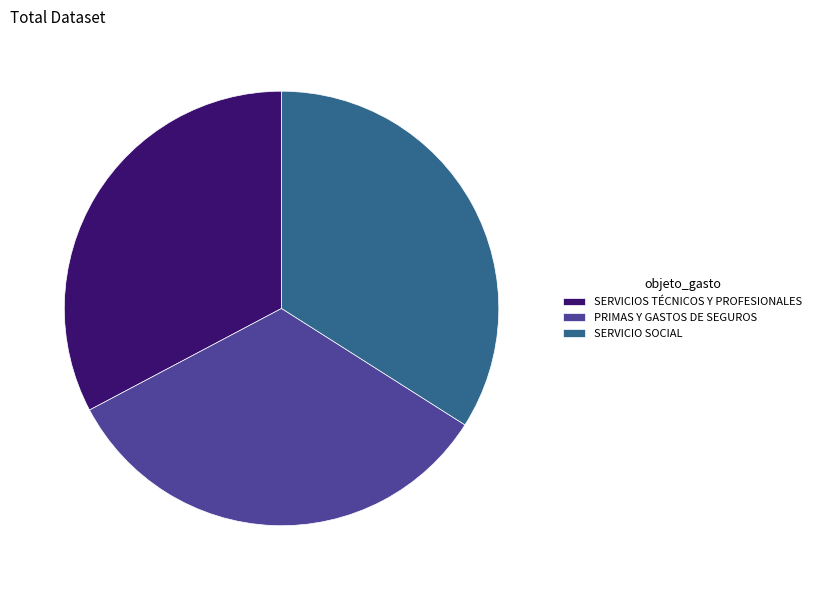

Is it true that PRIMAS Y GASTOS DE SEGUROS is 33% of the pie?

True